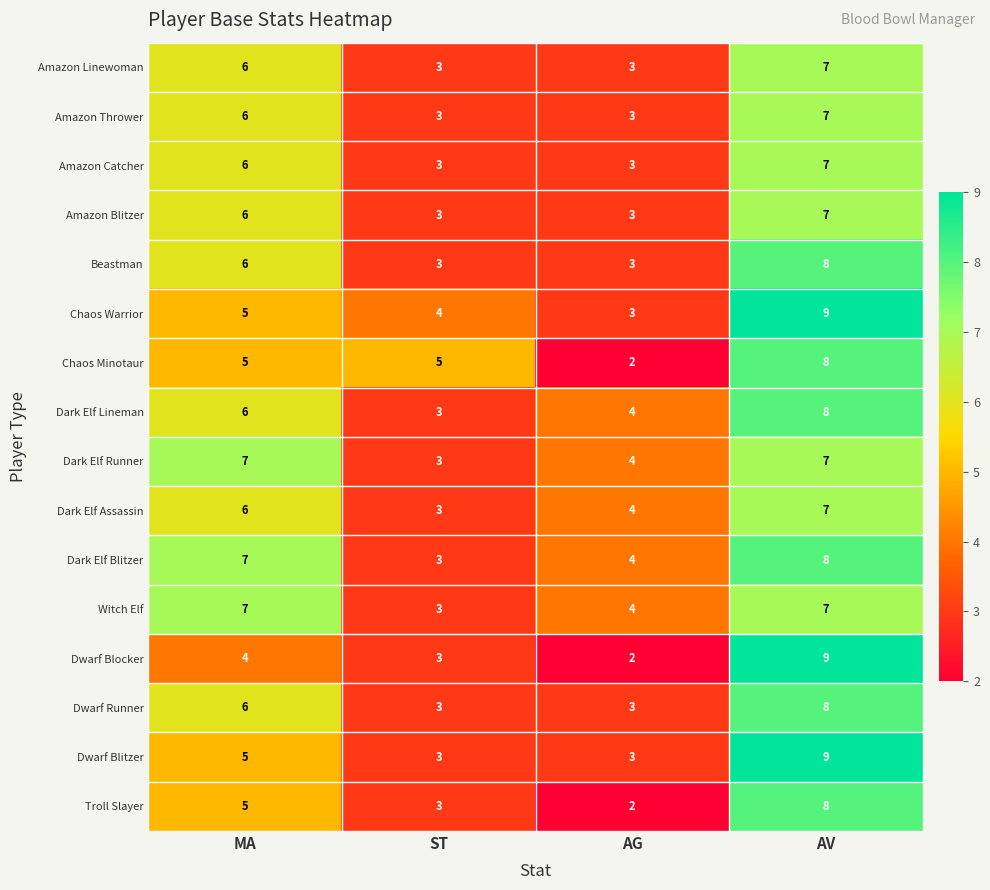

At how many categories does at least one series exceed 2?

4